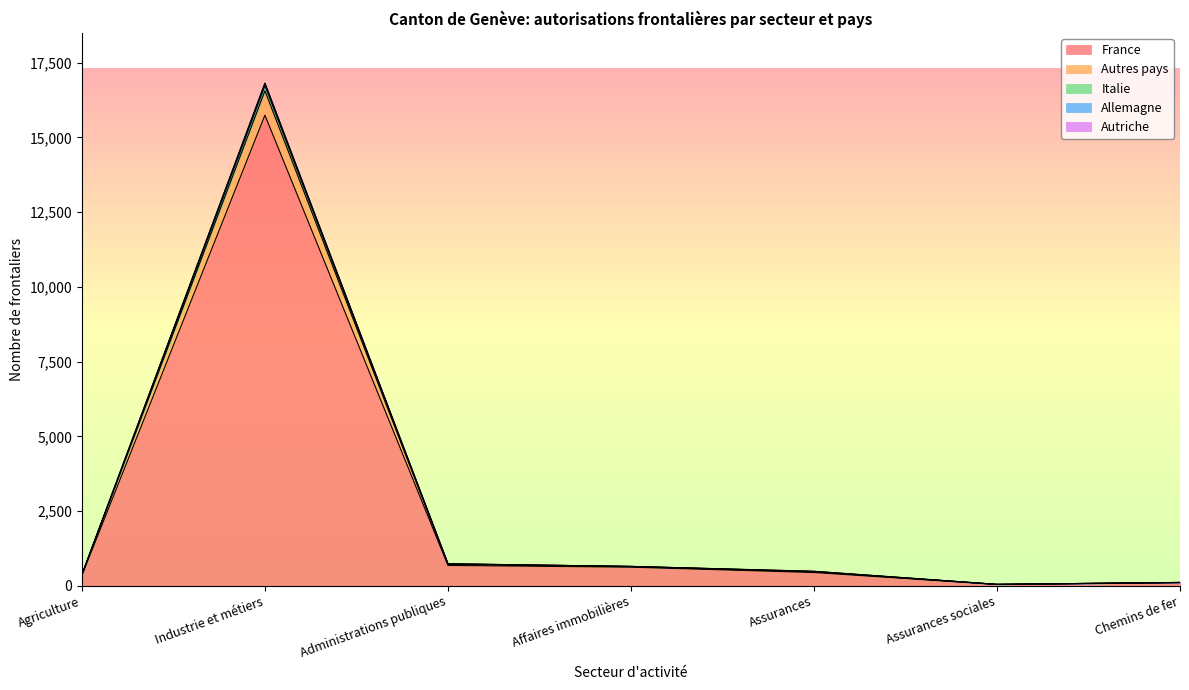

What is the sum of the Italie values at Administrations publiques and Agriculture?

1115